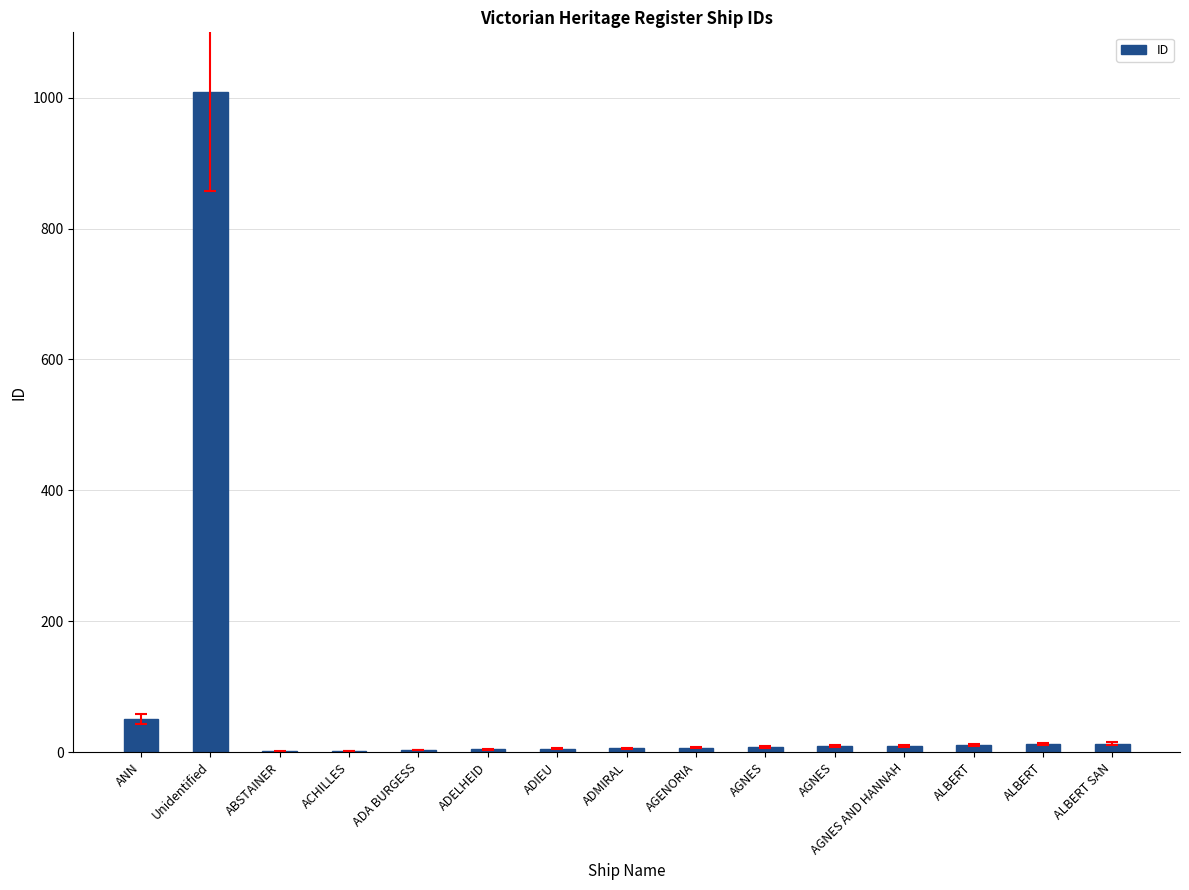

Which has a higher value, ADA BURGESS or ALBERT SAN?

ALBERT SAN